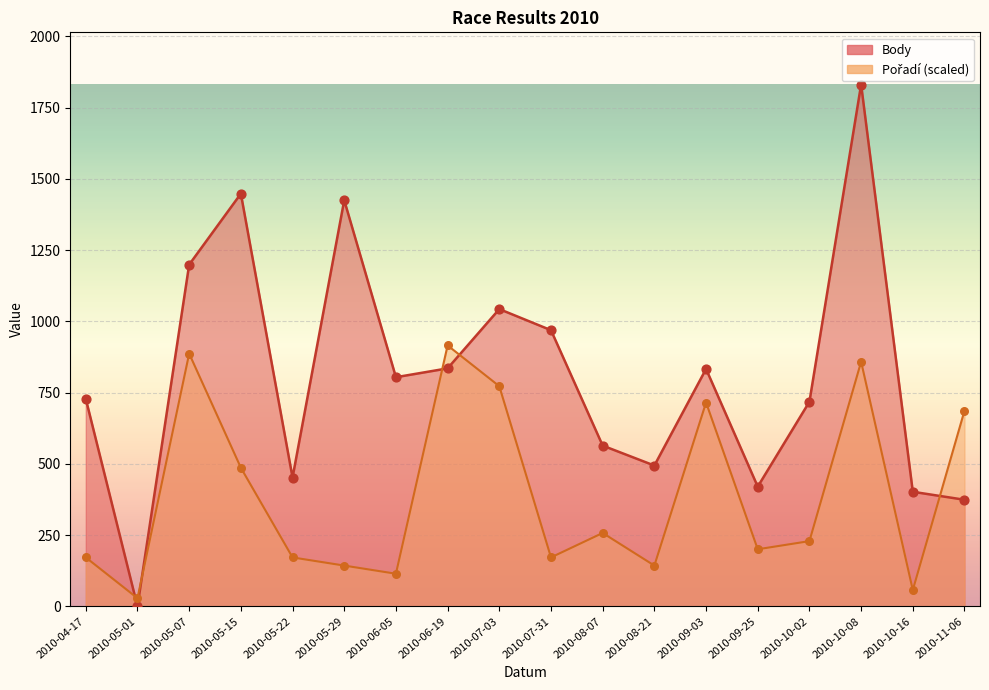

At how many categories does at least one series exceed 761?

9